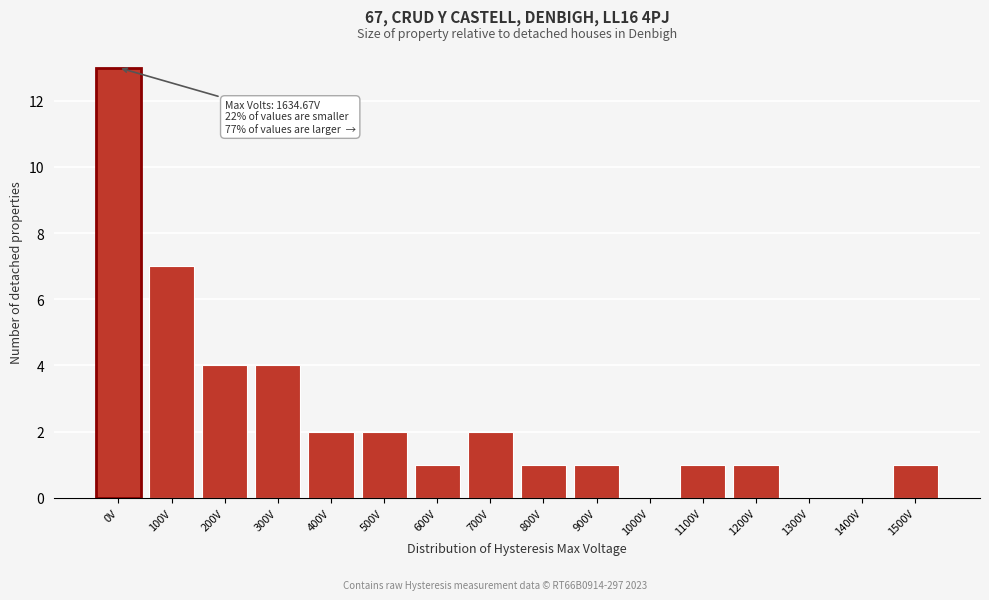

Reading left to right, extract all data points from this chart.

0V=13	100V=7	200V=4	300V=4	400V=2	500V=2	600V=1	700V=2	800V=1	900V=1	1000V=0	1100V=1	1200V=1	1300V=0	1400V=0	1500V=1